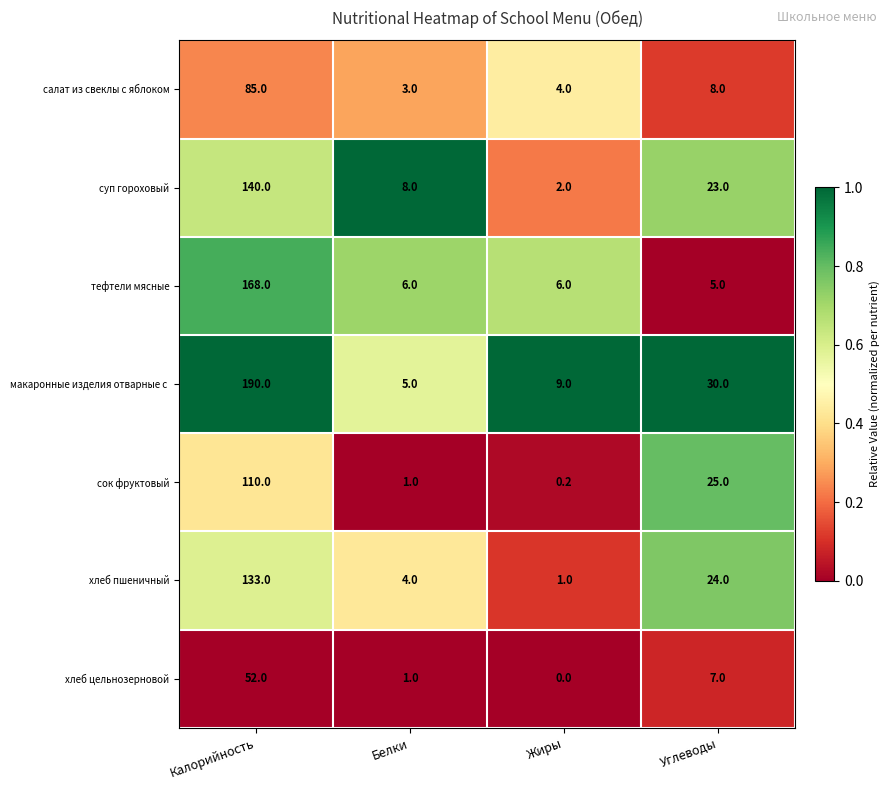

Which series changed the most between Калорийность and Углеводы?

тефтели мясные